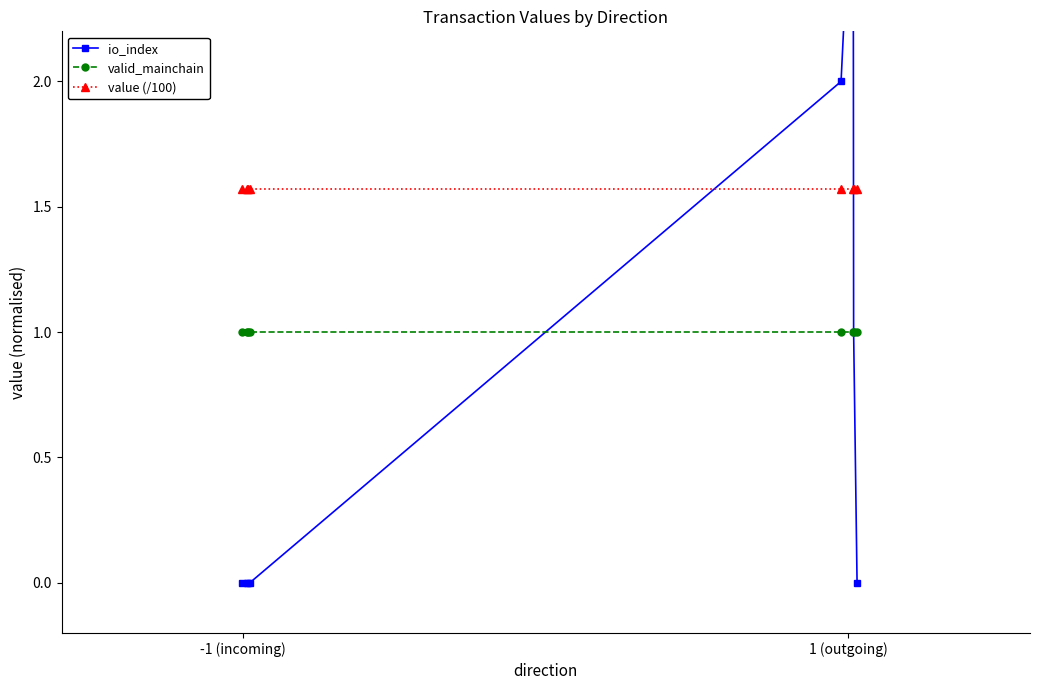

Reading left to right, transcribe all the data shown in this chart.

io_index: 0.0	0.0	0.0	0.0	2.0	3.0	1.0	0.0
valid_mainchain: 1.0	1.0	1.0	1.0	1.0	1.0	1.0	1.0
value (/100): 1.6	1.6	1.6	1.6	1.6	1.6	1.6	1.6